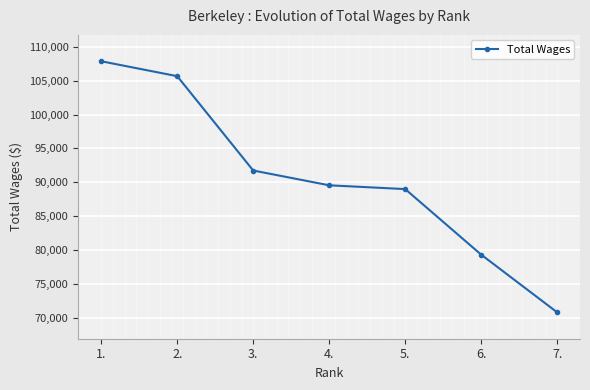

Is it true that the value at 7. is 70813?

True